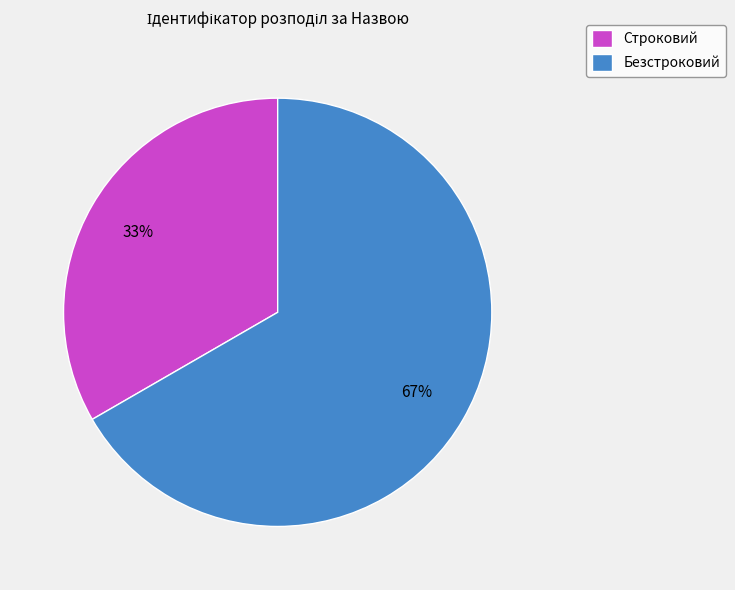

How many slices are in this pie chart?

2